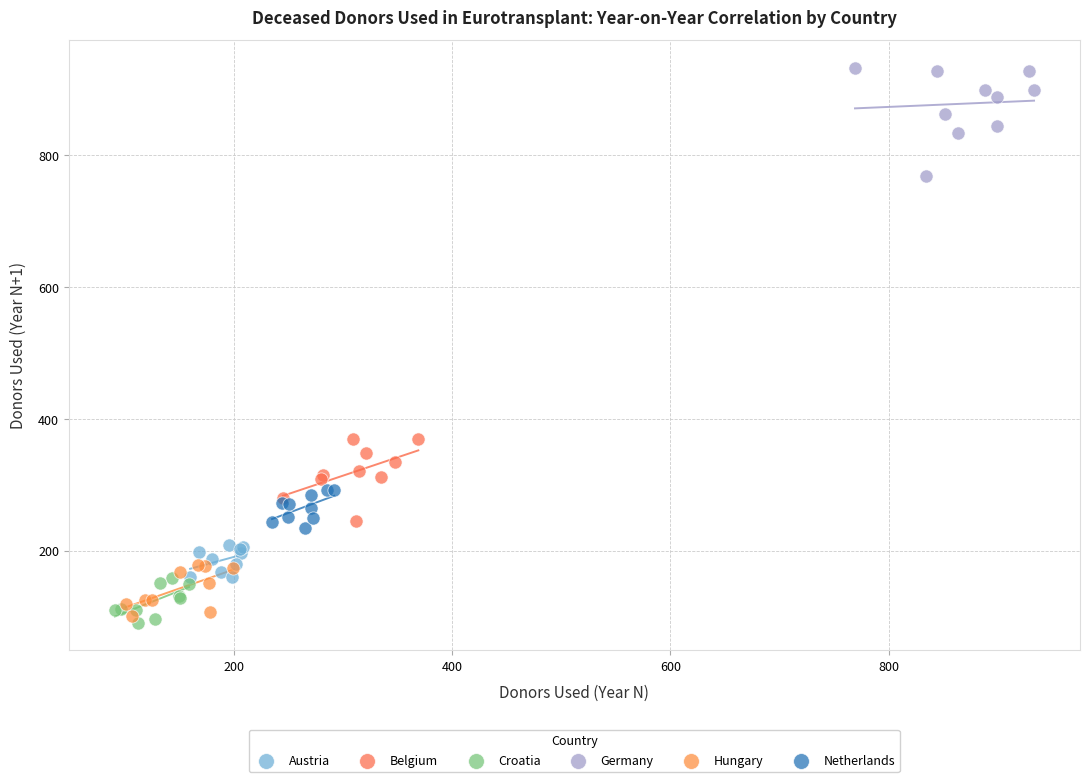

Which series contains the highest Y value?

Germany